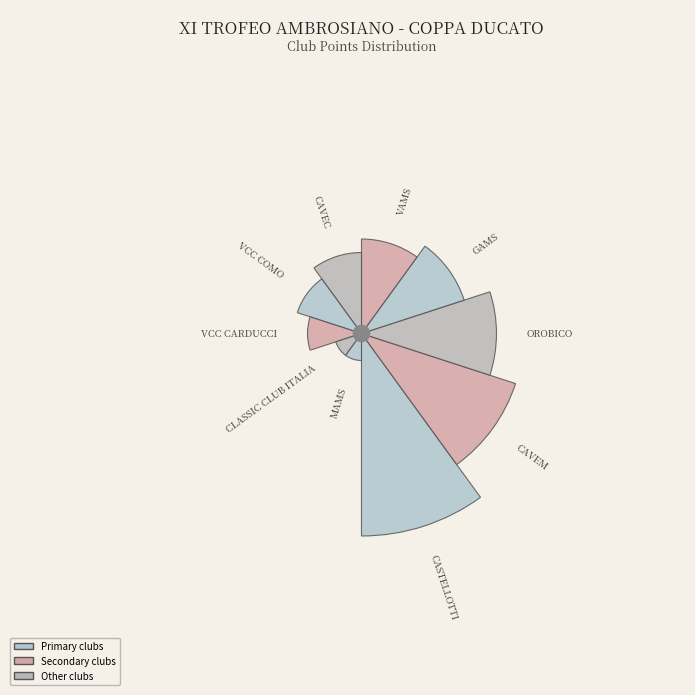

How many segments does this pie chart have?

10